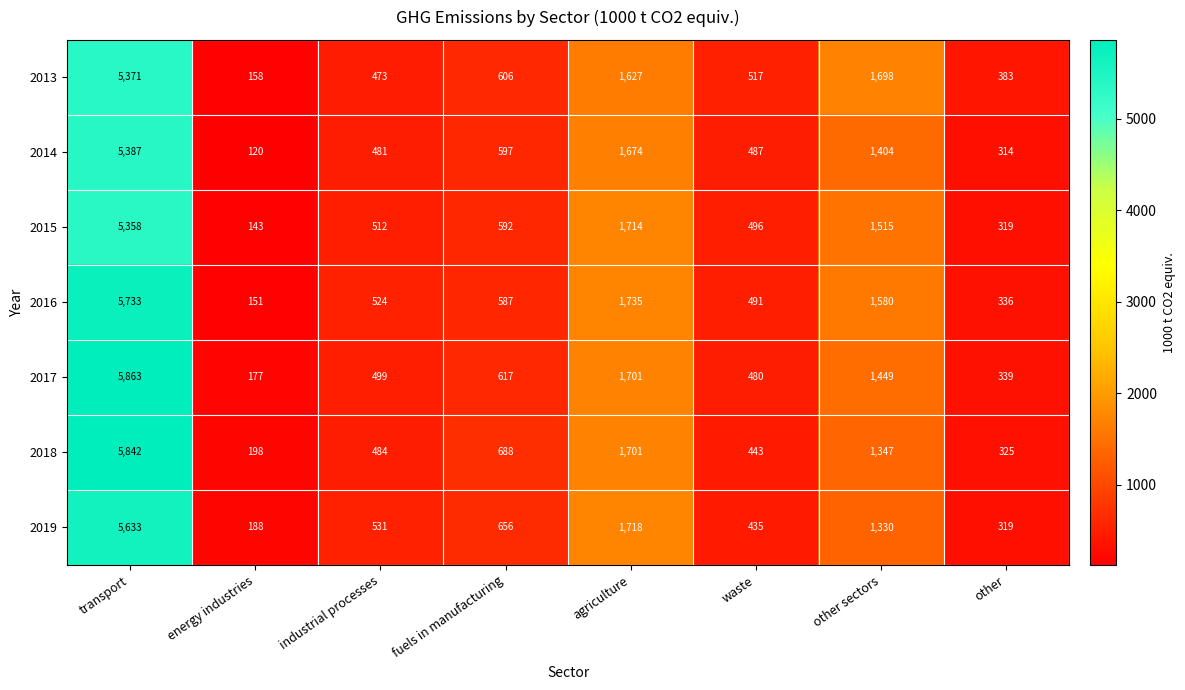

List the series in order of their peak value, lowest first.

2015, 2013, 2014, 2019, 2016, 2018, 2017